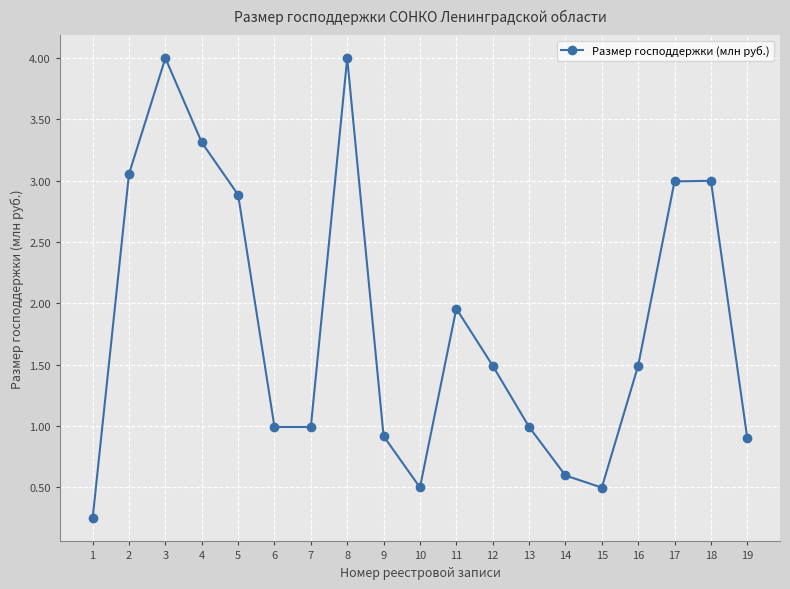

What is the sum of all values?

34.8